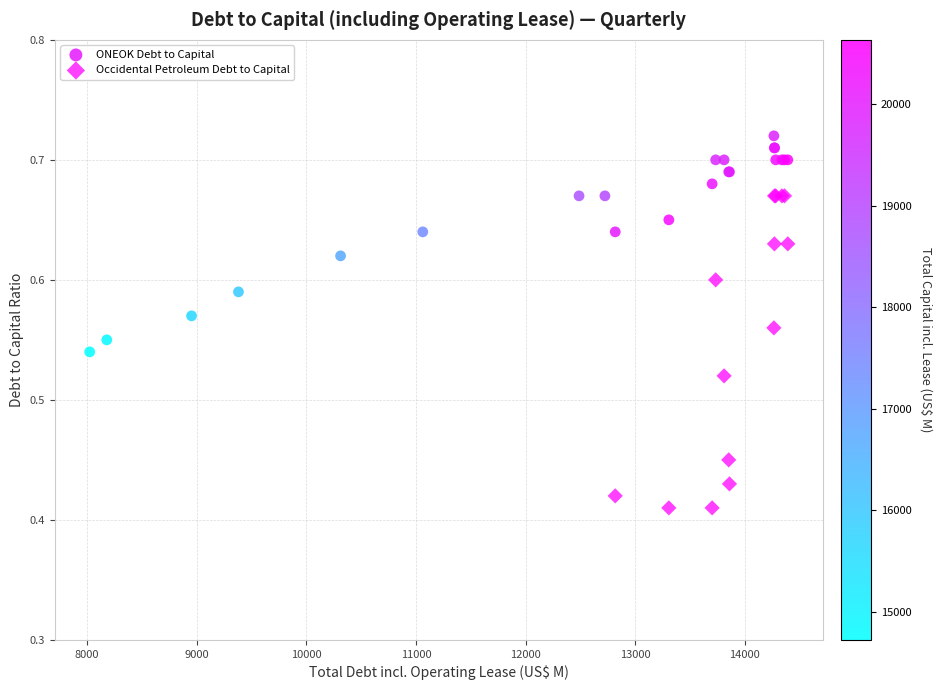

Which series has the widest spread of Y values?

Occidental Petroleum Debt to Capital